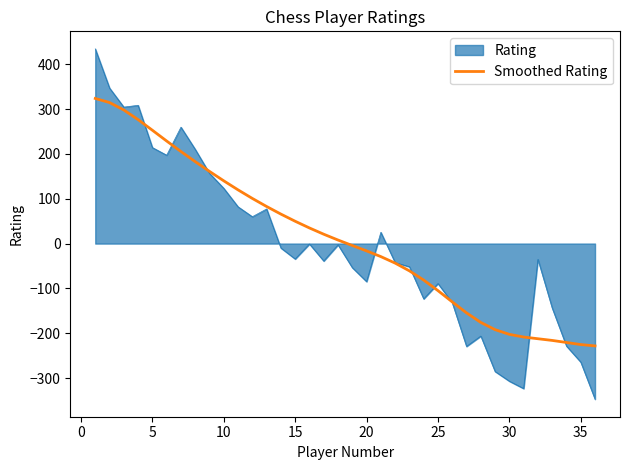

What is the minimum value for Smoothed Rating?

-228.3